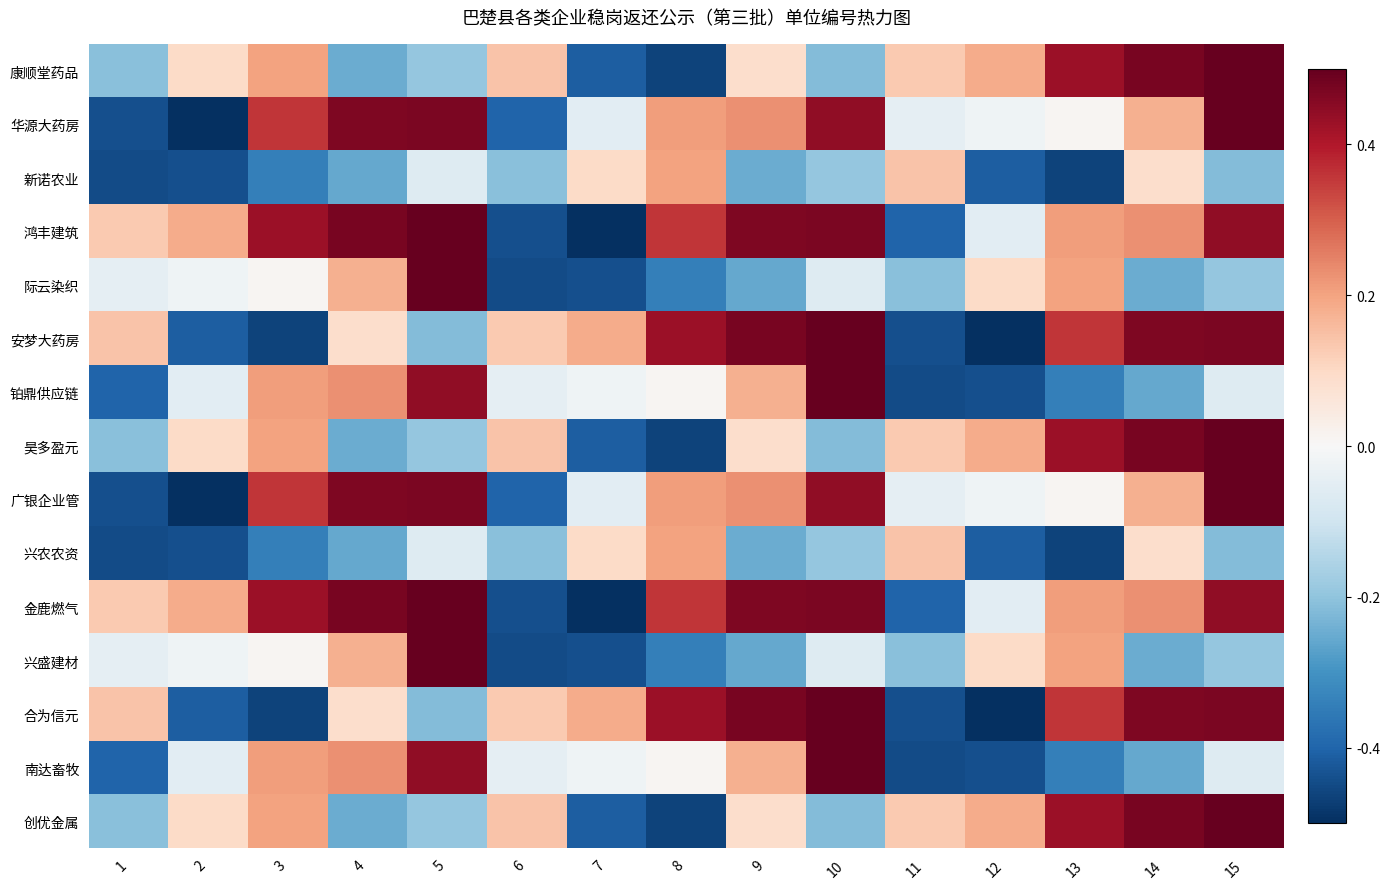

Reading left to right, transcribe all the data shown in this chart.

康顺堂药品: 1=-0.2	2=0.1	3=0.2	4=-0.2	5=-0.2	6=0.1	7=-0.4	8=-0.5	9=0.1	10=-0.2	11=0.1	12=0.2	13=0.4	14=0.5	15=0.5
华源大药房: 1=-0.4	2=-0.5	3=0.4	4=0.5	5=0.5	6=-0.4	7=-0.1	8=0.2	9=0.2	10=0.4	11=-0.0	12=-0.0	13=0.0	14=0.2	15=0.5
新诺农业: 1=-0.4	2=-0.4	3=-0.3	4=-0.3	5=-0.1	6=-0.2	7=0.1	8=0.2	9=-0.2	10=-0.2	11=0.1	12=-0.4	13=-0.5	14=0.1	15=-0.2
鸿丰建筑: 1=0.1	2=0.2	3=0.4	4=0.5	5=0.5	6=-0.4	7=-0.5	8=0.4	9=0.5	10=0.5	11=-0.4	12=-0.1	13=0.2	14=0.2	15=0.4
际云染织: 1=-0.0	2=-0.0	3=0.0	4=0.2	5=0.5	6=-0.4	7=-0.4	8=-0.3	9=-0.3	10=-0.1	11=-0.2	12=0.1	13=0.2	14=-0.2	15=-0.2
安梦大药房: 1=0.1	2=-0.4	3=-0.5	4=0.1	5=-0.2	6=0.1	7=0.2	8=0.4	9=0.5	10=0.5	11=-0.4	12=-0.5	13=0.4	14=0.5	15=0.5
铂鼎供应链: 1=-0.4	2=-0.1	3=0.2	4=0.2	5=0.4	6=-0.0	7=-0.0	8=0.0	9=0.2	10=0.5	11=-0.4	12=-0.4	13=-0.3	14=-0.3	15=-0.1
昊多盈元: 1=-0.2	2=0.1	3=0.2	4=-0.2	5=-0.2	6=0.1	7=-0.4	8=-0.5	9=0.1	10=-0.2	11=0.1	12=0.2	13=0.4	14=0.5	15=0.5
广银企业管: 1=-0.4	2=-0.5	3=0.4	4=0.5	5=0.5	6=-0.4	7=-0.1	8=0.2	9=0.2	10=0.4	11=-0.0	12=-0.0	13=0.0	14=0.2	15=0.5
兴农农资: 1=-0.4	2=-0.4	3=-0.3	4=-0.3	5=-0.1	6=-0.2	7=0.1	8=0.2	9=-0.2	10=-0.2	11=0.1	12=-0.4	13=-0.5	14=0.1	15=-0.2
金鹿燃气: 1=0.1	2=0.2	3=0.4	4=0.5	5=0.5	6=-0.4	7=-0.5	8=0.4	9=0.5	10=0.5	11=-0.4	12=-0.1	13=0.2	14=0.2	15=0.4
兴盛建材: 1=-0.0	2=-0.0	3=0.0	4=0.2	5=0.5	6=-0.4	7=-0.4	8=-0.3	9=-0.3	10=-0.1	11=-0.2	12=0.1	13=0.2	14=-0.2	15=-0.2
合为信元: 1=0.1	2=-0.4	3=-0.5	4=0.1	5=-0.2	6=0.1	7=0.2	8=0.4	9=0.5	10=0.5	11=-0.4	12=-0.5	13=0.4	14=0.5	15=0.5
南达畜牧: 1=-0.4	2=-0.1	3=0.2	4=0.2	5=0.4	6=-0.0	7=-0.0	8=0.0	9=0.2	10=0.5	11=-0.4	12=-0.4	13=-0.3	14=-0.3	15=-0.1
创优金属: 1=-0.2	2=0.1	3=0.2	4=-0.2	5=-0.2	6=0.1	7=-0.4	8=-0.5	9=0.1	10=-0.2	11=0.1	12=0.2	13=0.4	14=0.5	15=0.5